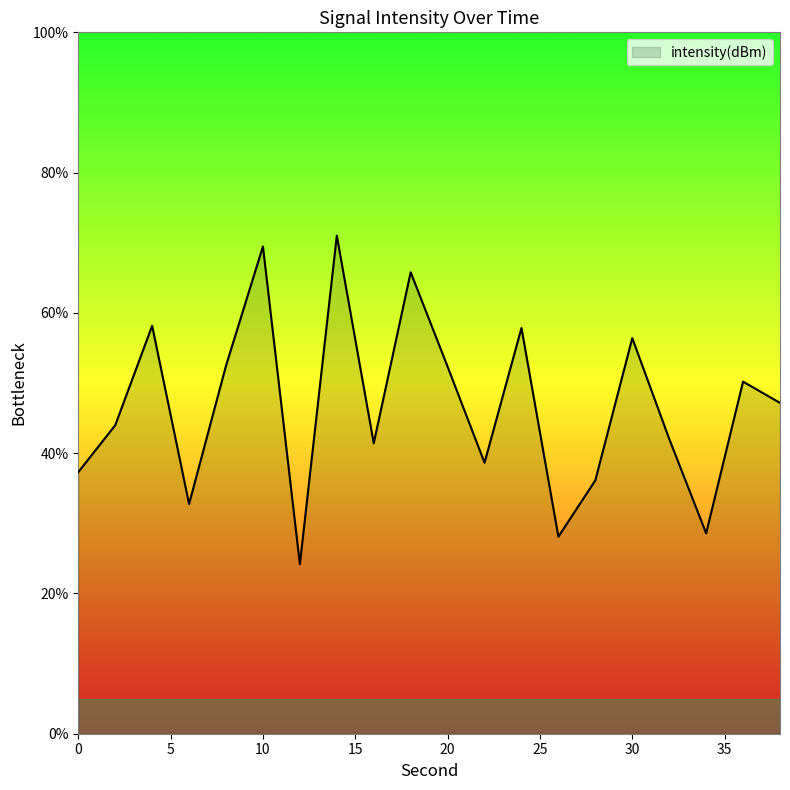

What is the greatest value displayed?

71.0